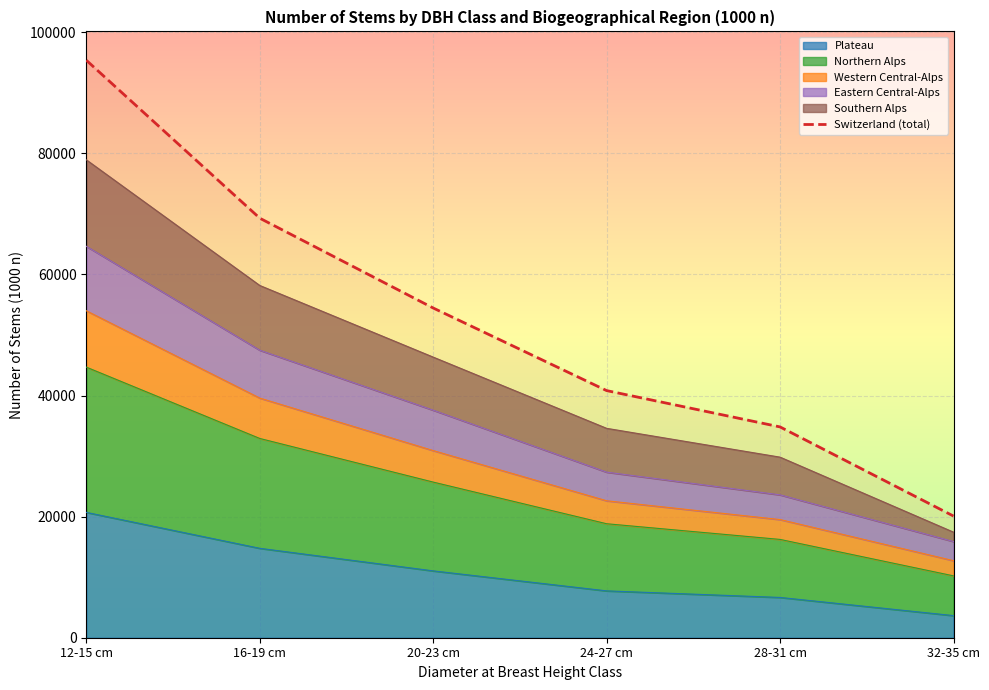

What position from the right is 28-31 cm?

2